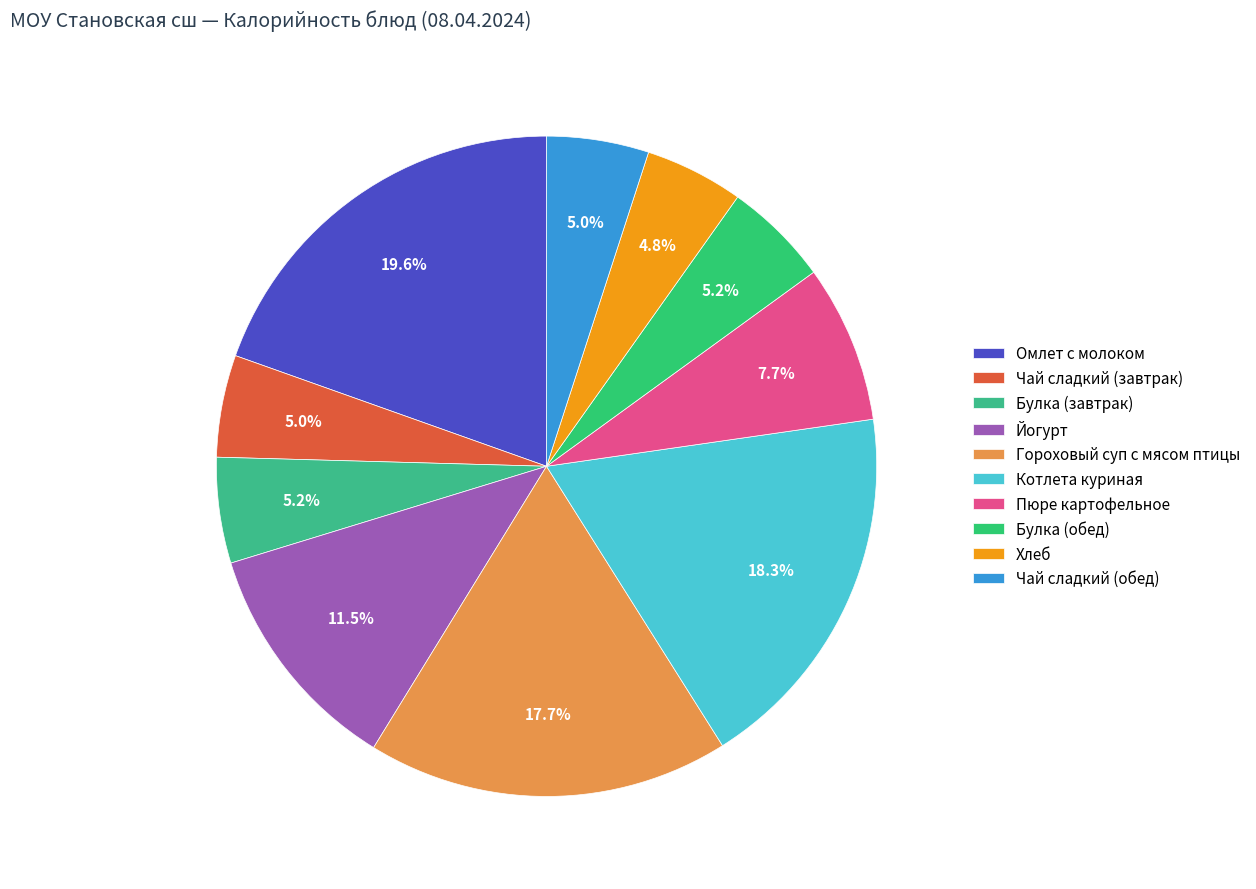

Count the number of slices in the pie.

10